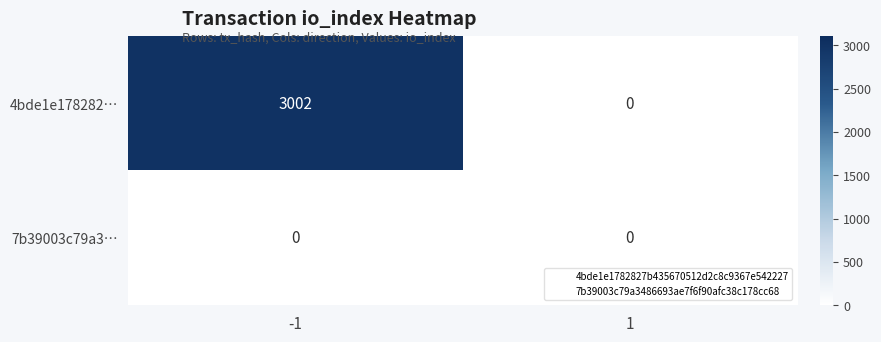

List the series in order of their peak value, lowest first.

7b39003c79a3…, 4bde1e178282…